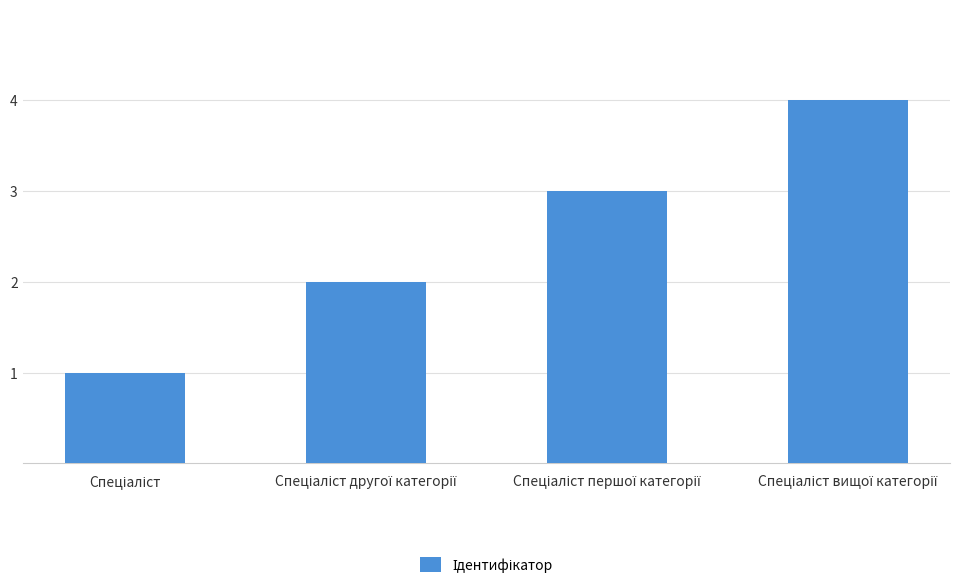

What is the difference between the maximum and minimum values?

3